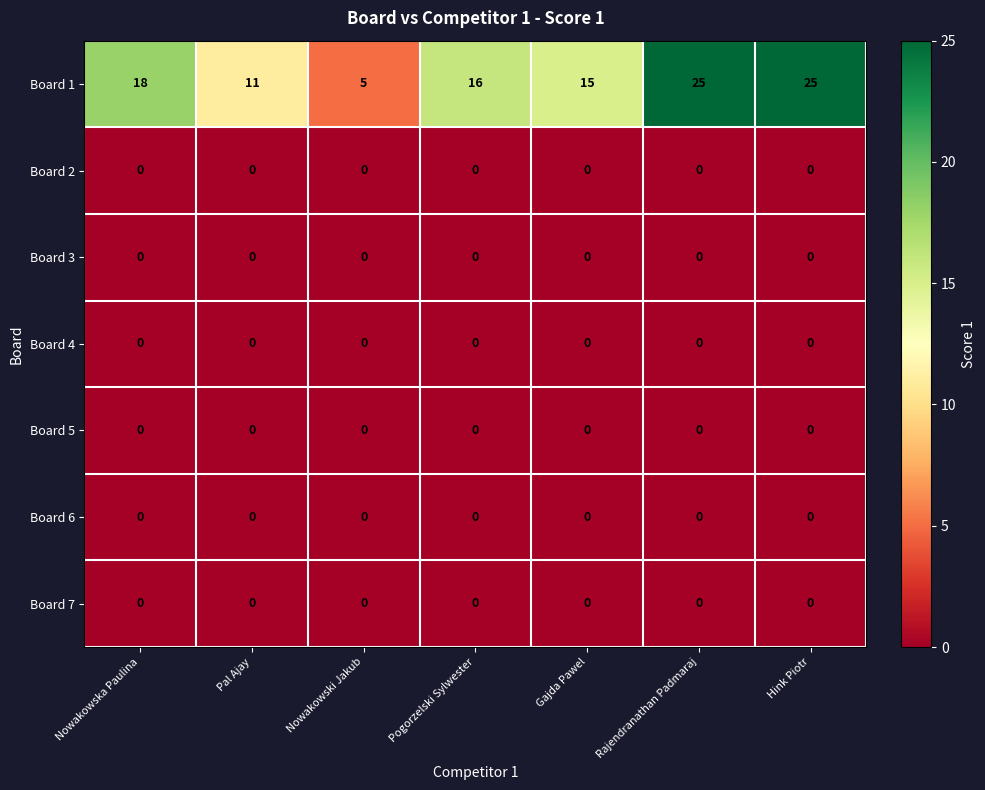

What is the greatest value displayed?

25